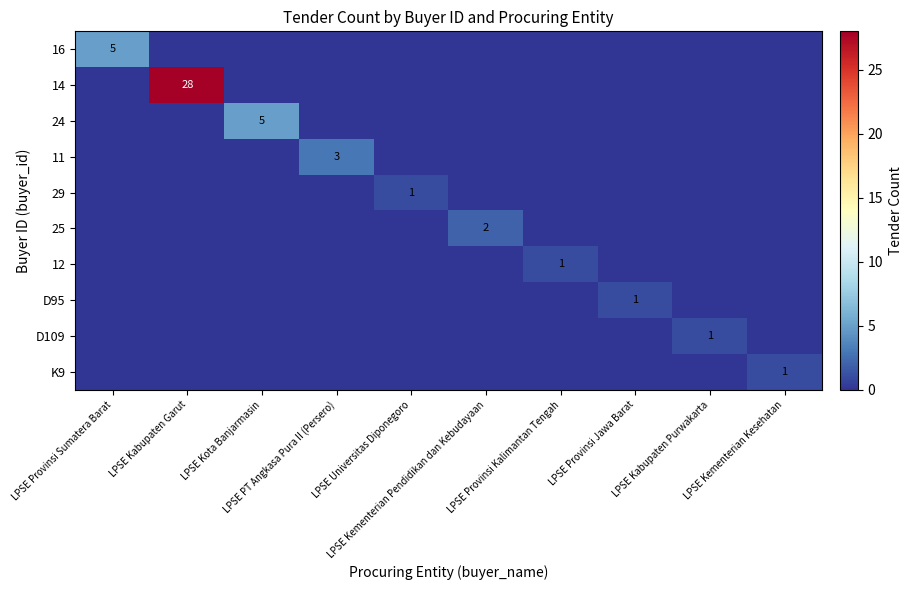

Which category has the lowest value across all series?

LPSE Kabupaten Garut